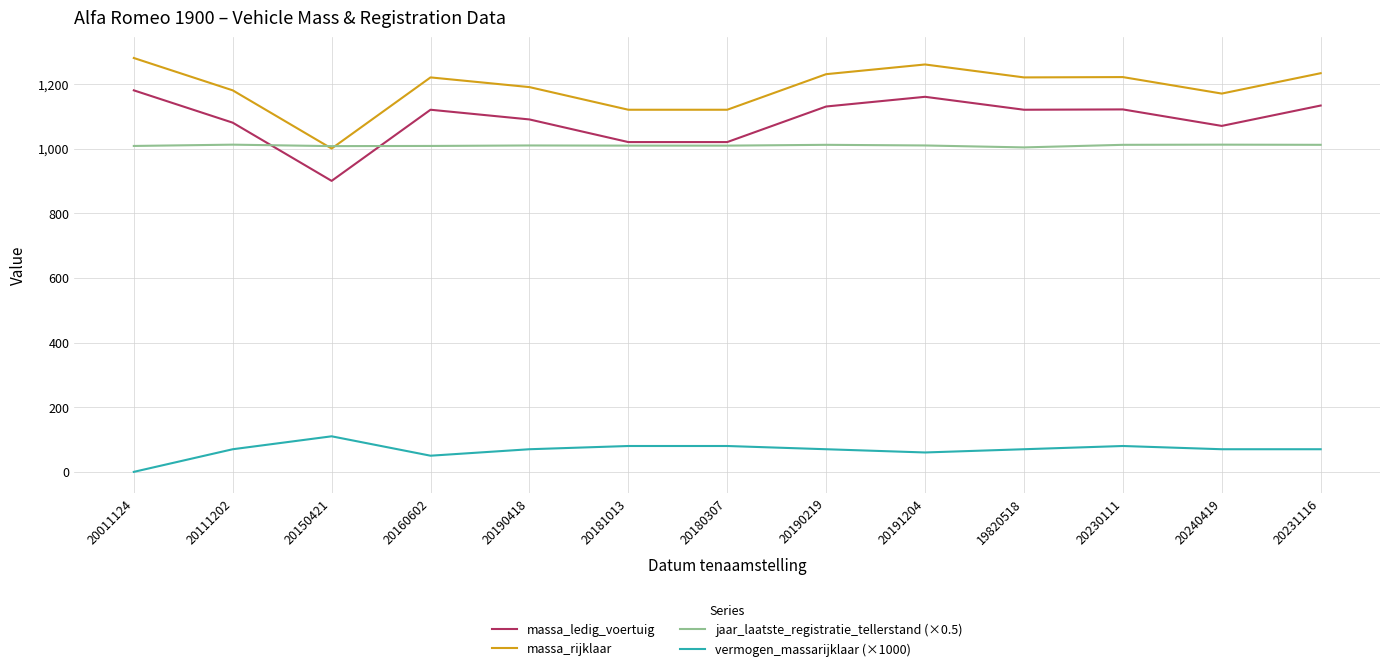

What is the spread (max minus min) of values at 20180307?

1040.0